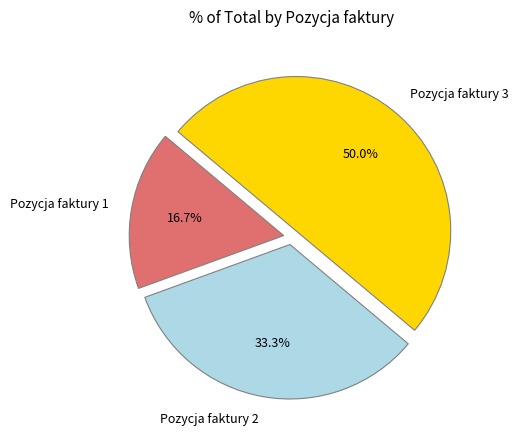

Between Pozycja faktury 3 and Pozycja faktury 1, which is larger?

Pozycja faktury 3